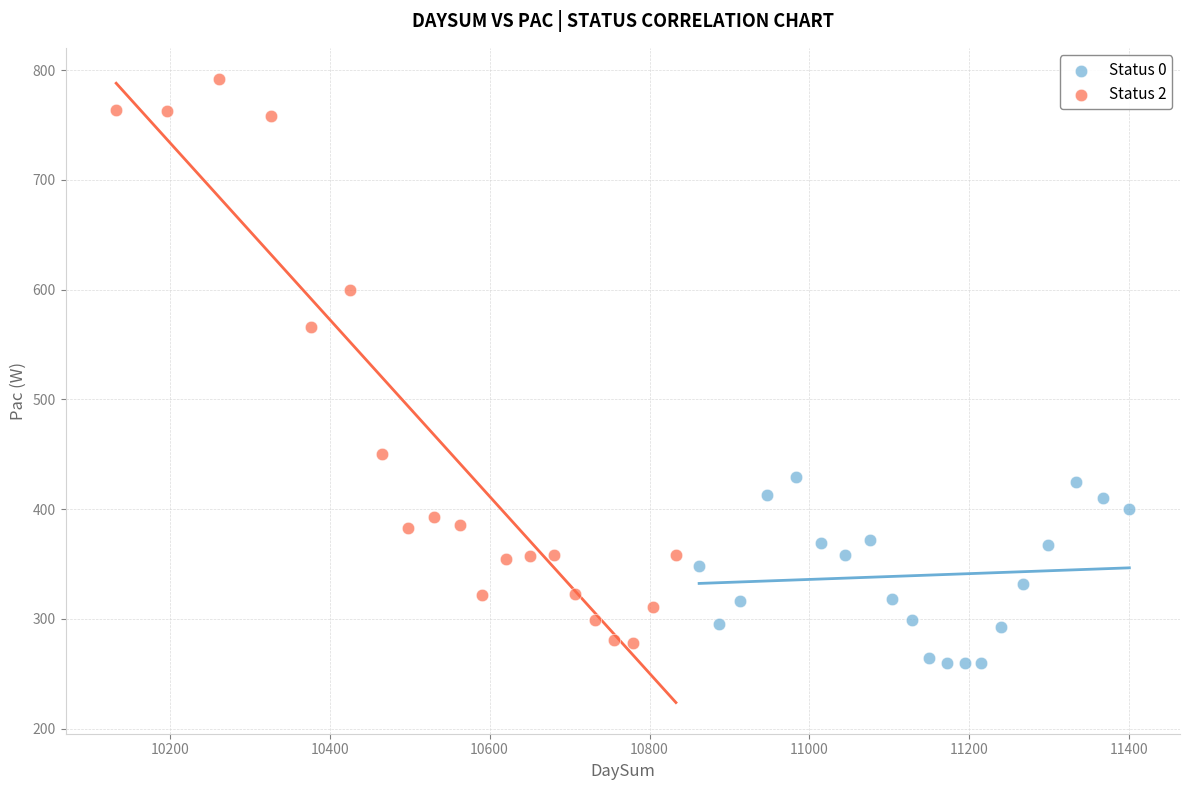

Which series has the largest Y range (max minus min)?

Status 2